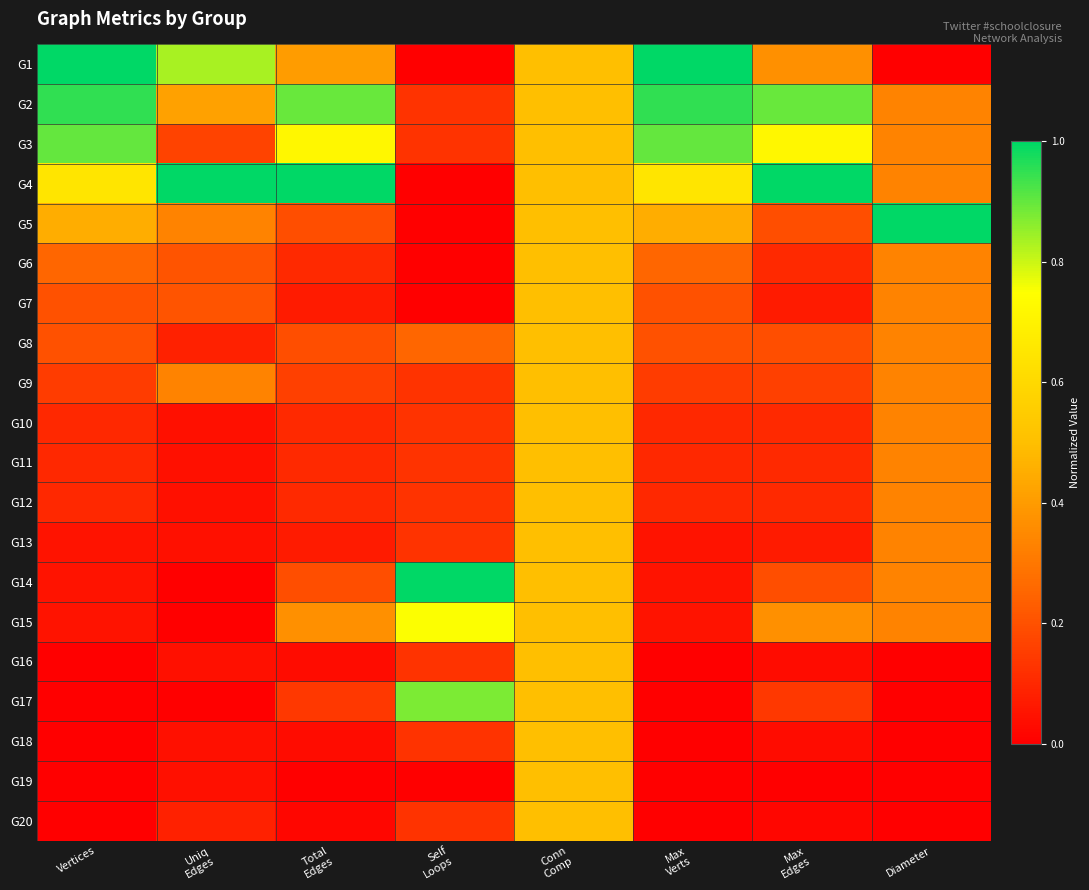

At how many categories does at least one series exceed 0?

8